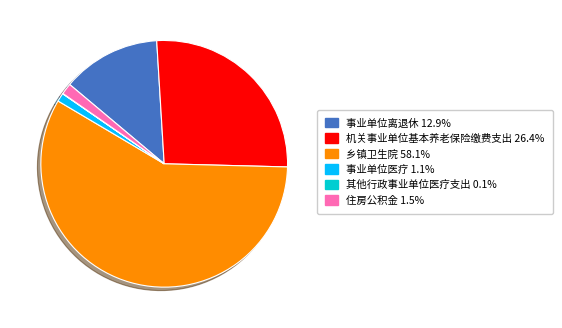

Is there a majority slice in this chart?

Yes